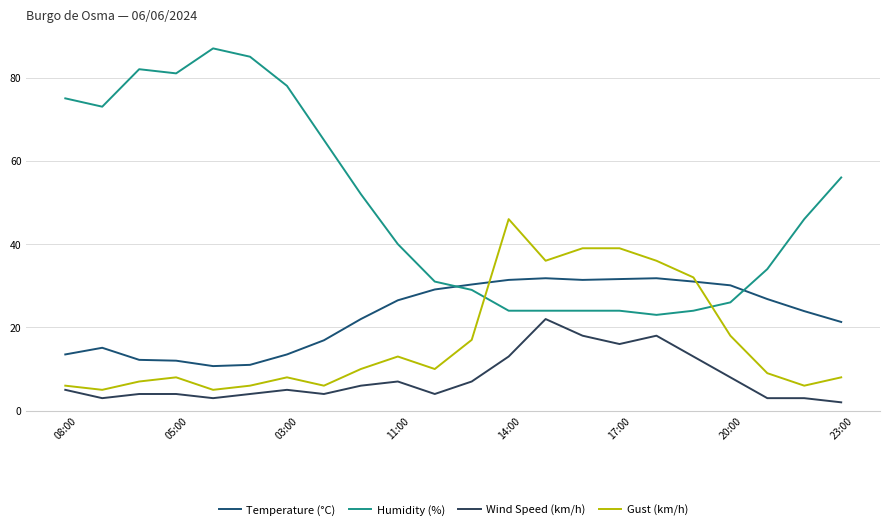

Which series has the largest range (max minus min)?

Humidity (%)